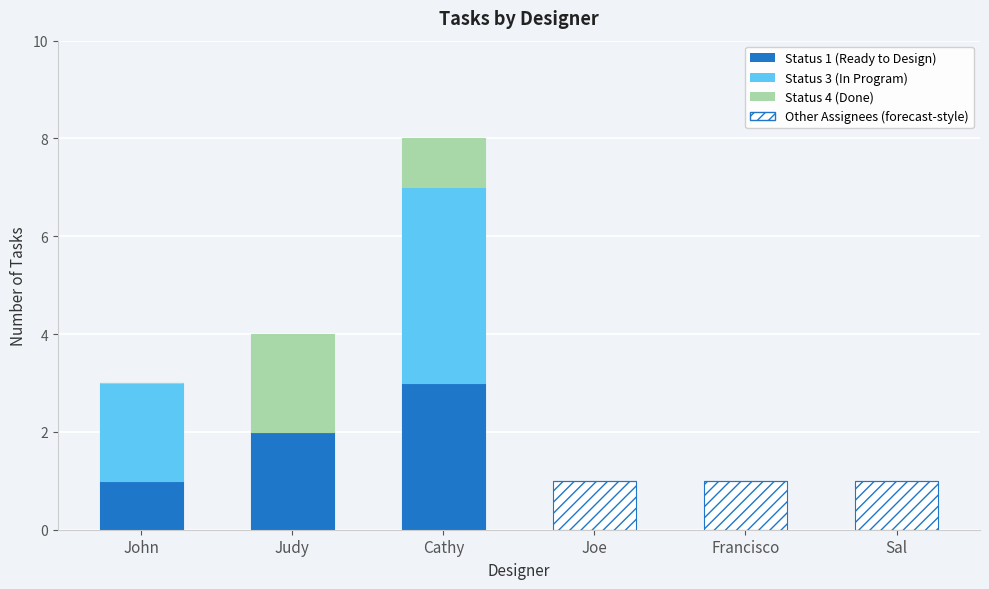

Are the bars grouped side by side (vs. stacked)?

No